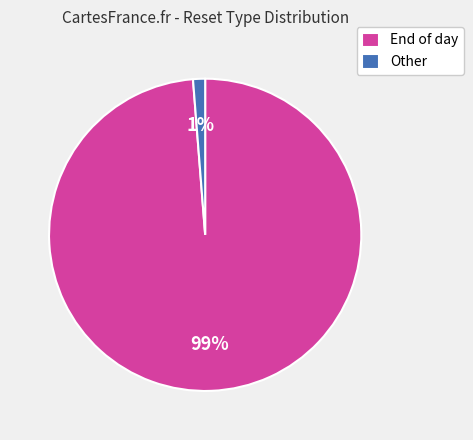

The End of day slice represents 99% of the pie. True or false?

True